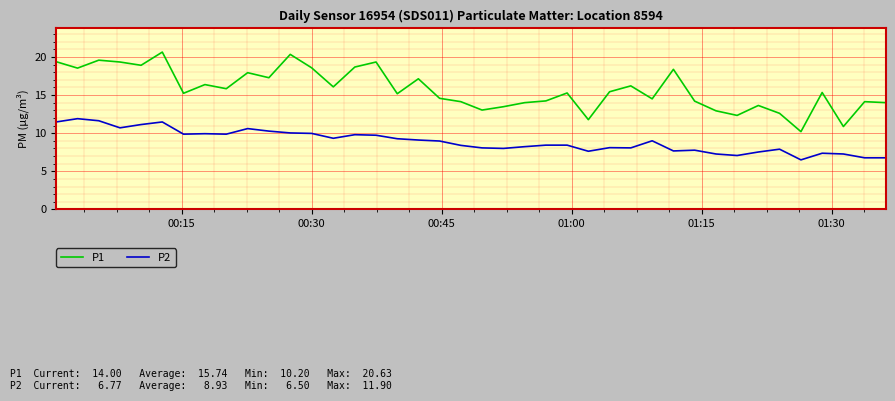

Which series has the largest total across all categories?

P1